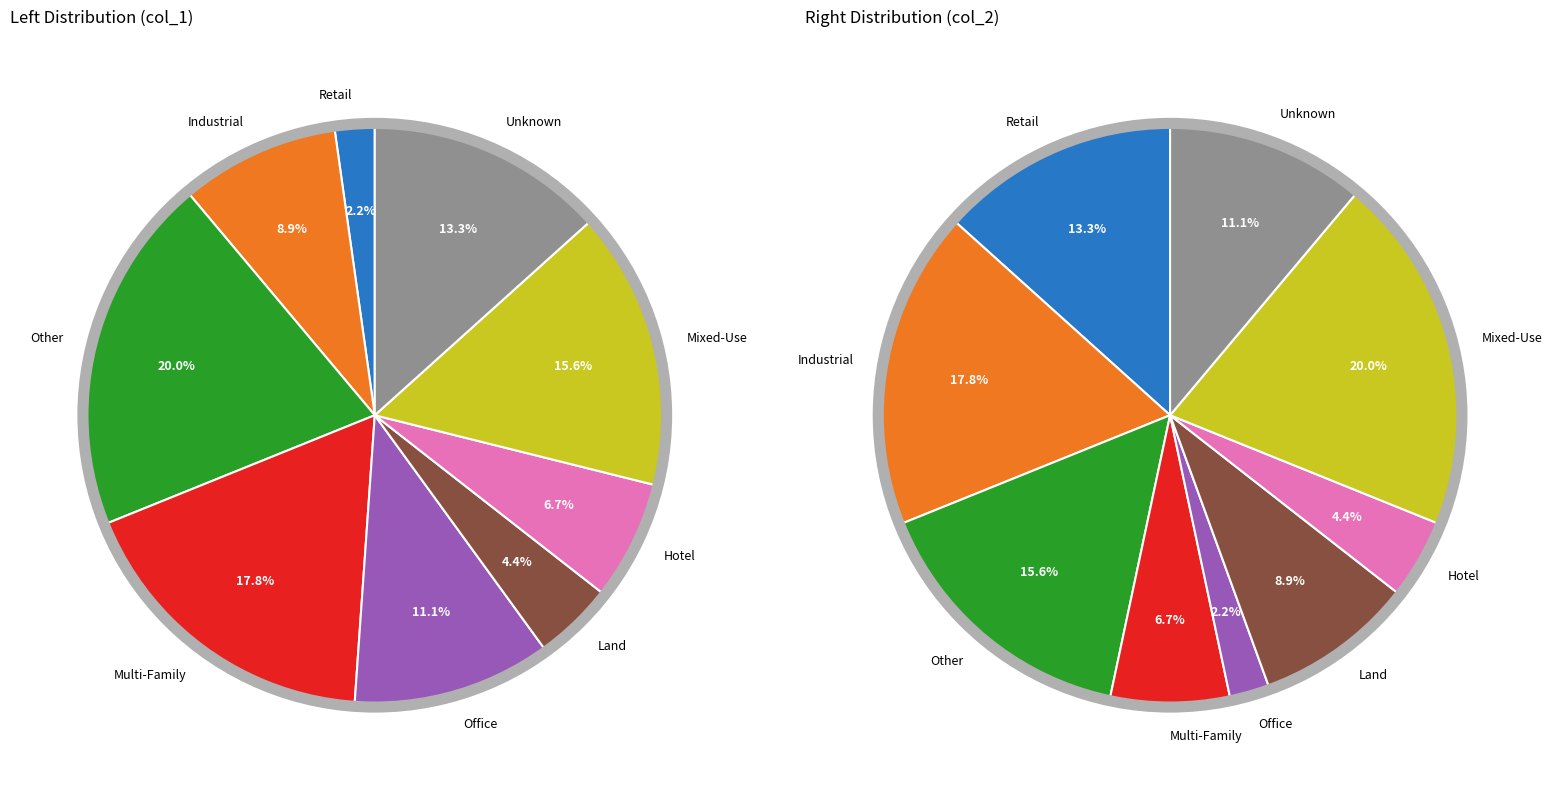

Is it true that col_1=8 is 19% of the pie?

False